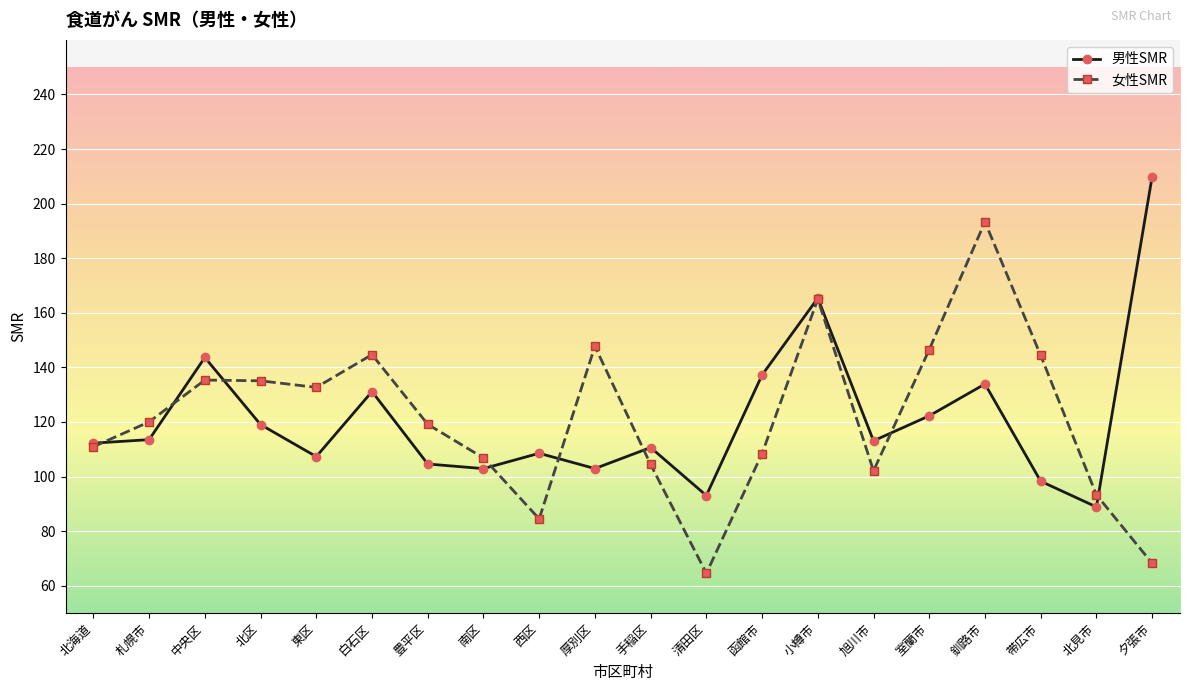

Which category has the lowest value in the 女性SMR series?

清田区